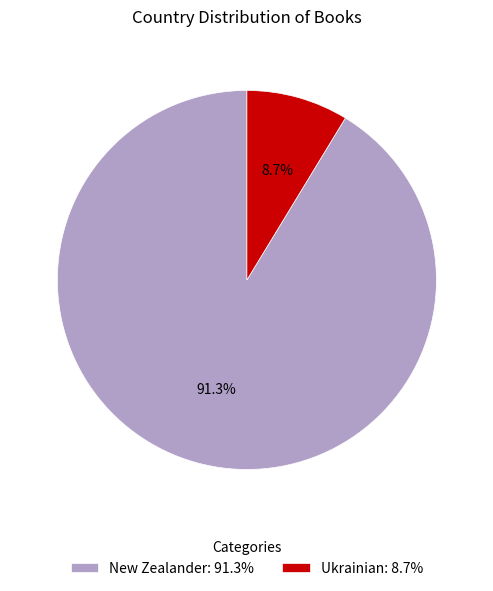

Count the number of slices in the pie.

2